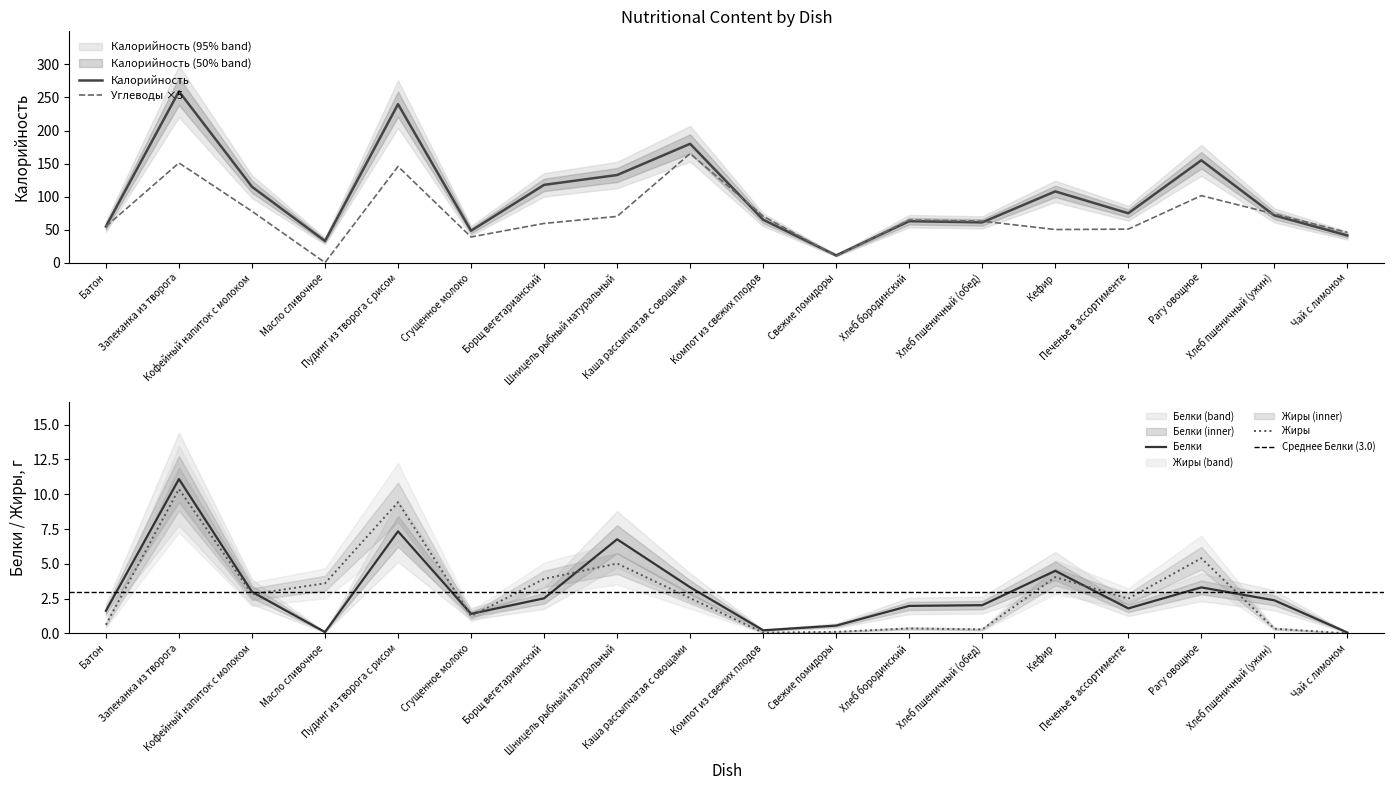

Reading left to right, list all the values displayed in this chart.

Калорийность: 55.0	259.1	115.0	33.1	239.8	48.5	117.9	132.7	179.9	65.2	11.3	63.0	61.2	108.0	75.0	155.0	71.7	41.4
Белки: 1.6	11.1	3.0	0.1	7.3	1.4	2.5	6.8	3.3	0.2	0.6	2.0	2.0	4.5	1.8	3.3	2.4	0.1
Жиры: 0.6	10.4	2.8	3.6	9.4	1.3	3.9	5.0	2.5	0.1	0.1	0.4	0.3	4.0	2.5	5.4	0.3	0.0
Углеводы: 55.0	151.1	78.0	0.5	145.7	39.1	59.6	70.2	165.1	70.6	10.3	64.8	63.1	50.4	51.0	101.6	73.9	46.1